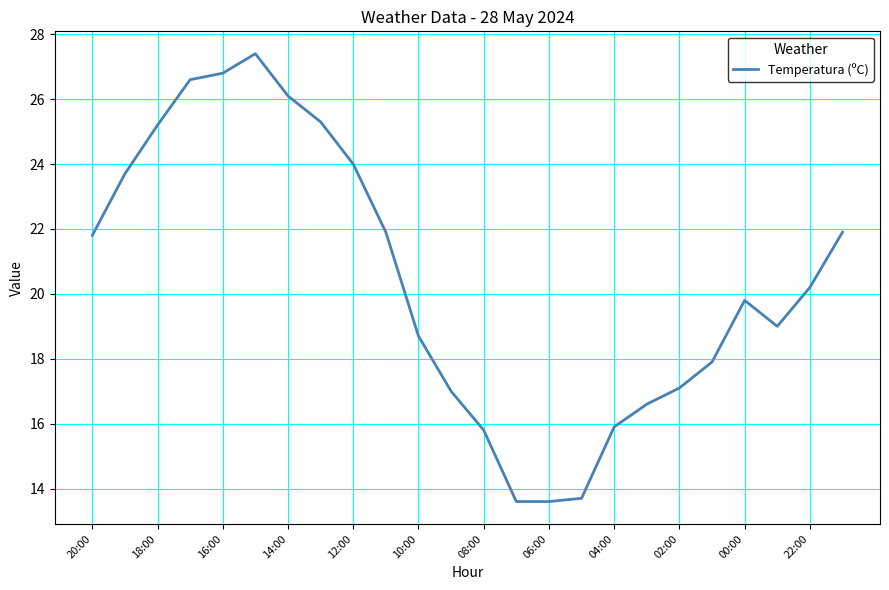

What is the difference between the maximum and minimum values?

13.8